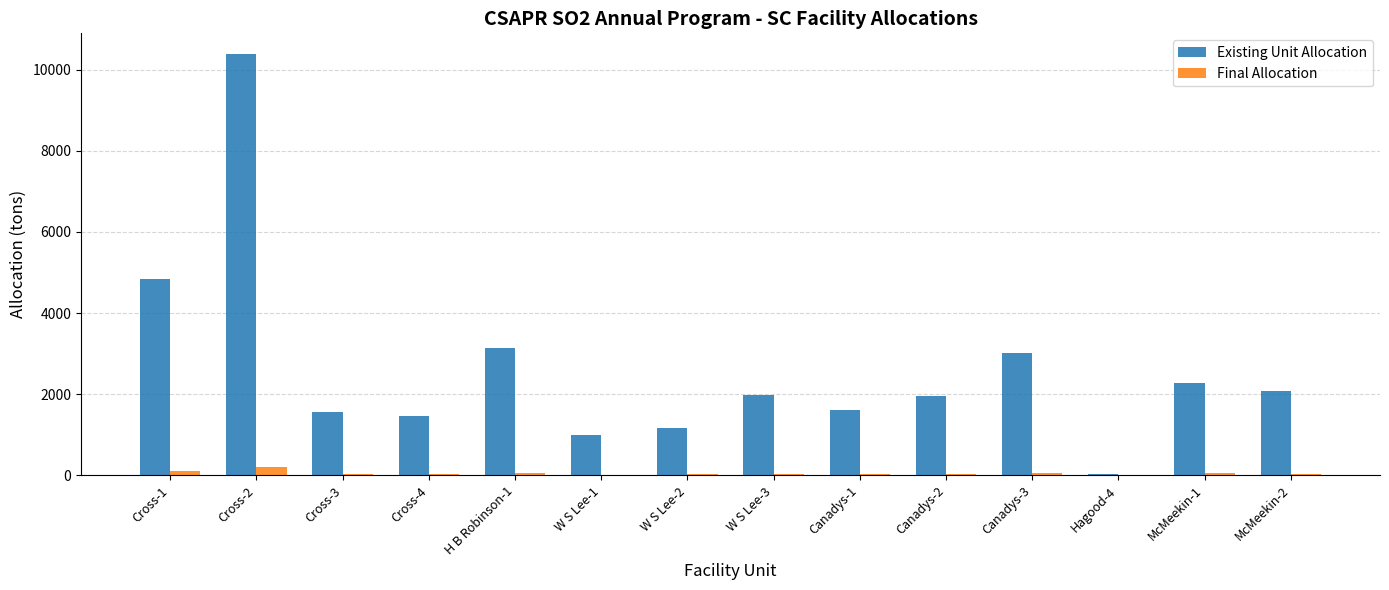

Are the bars horizontal?

No